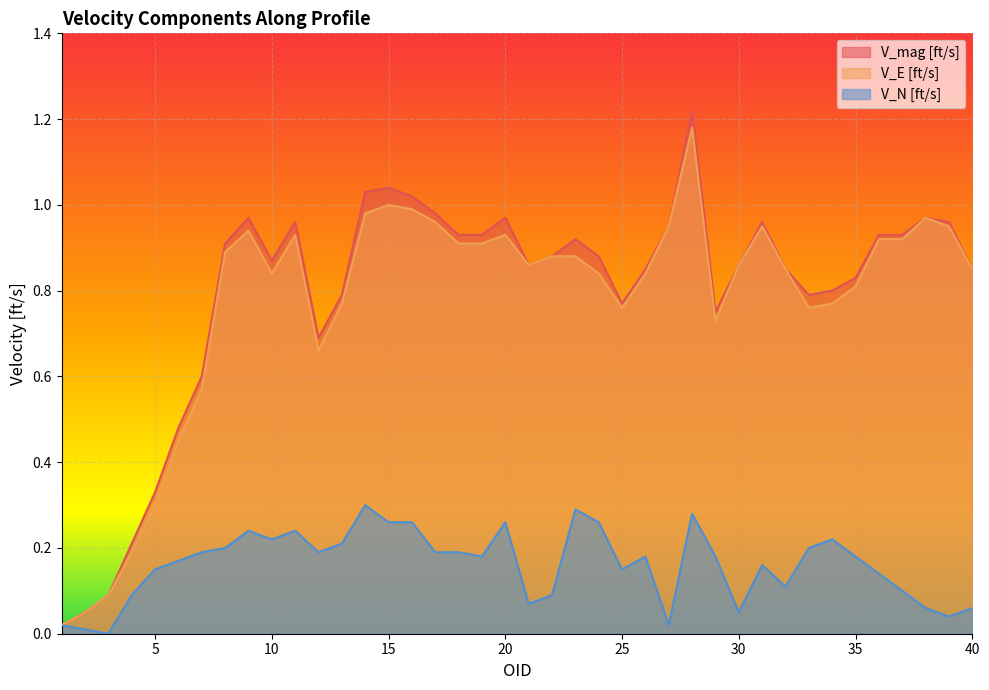

Where is the first local maximum for V_E [ft/s]?

9